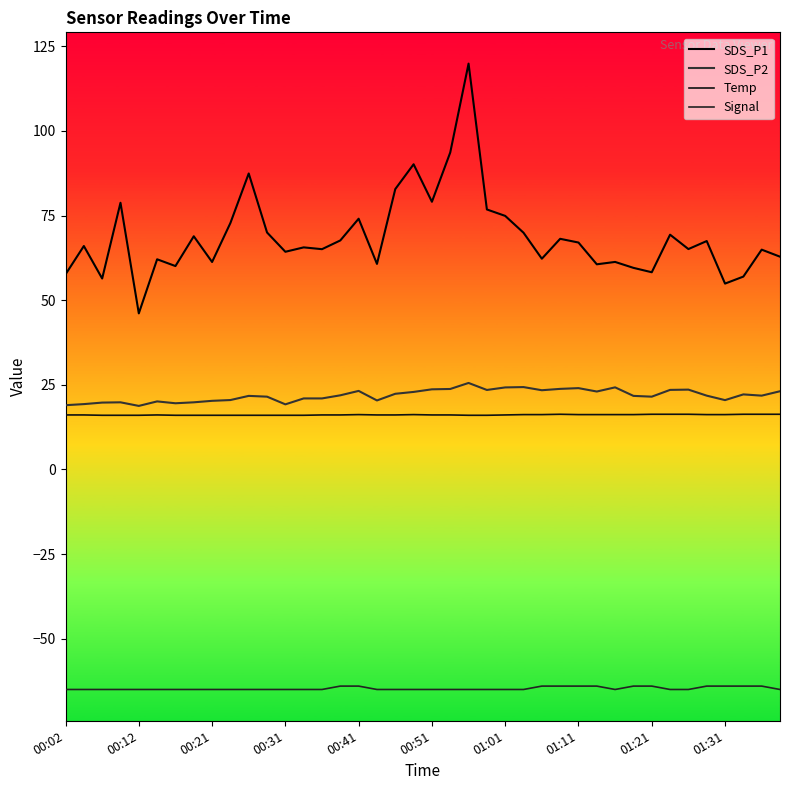

Does the chart have visible grid lines?

No